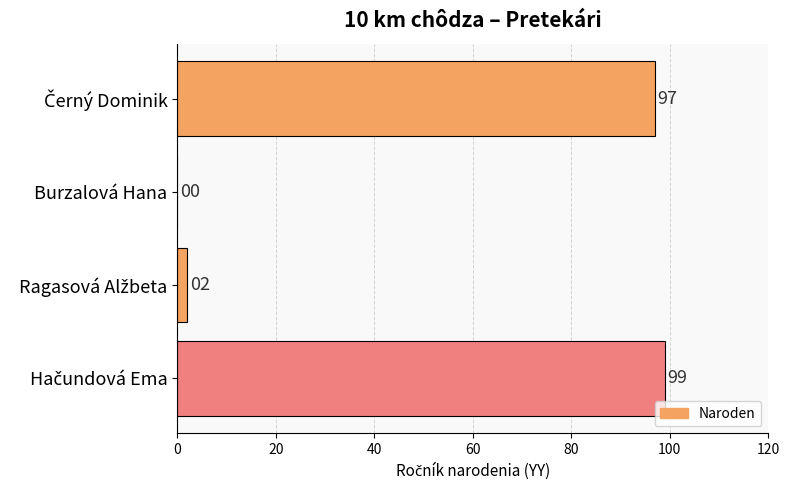

What is the greatest value displayed?

99